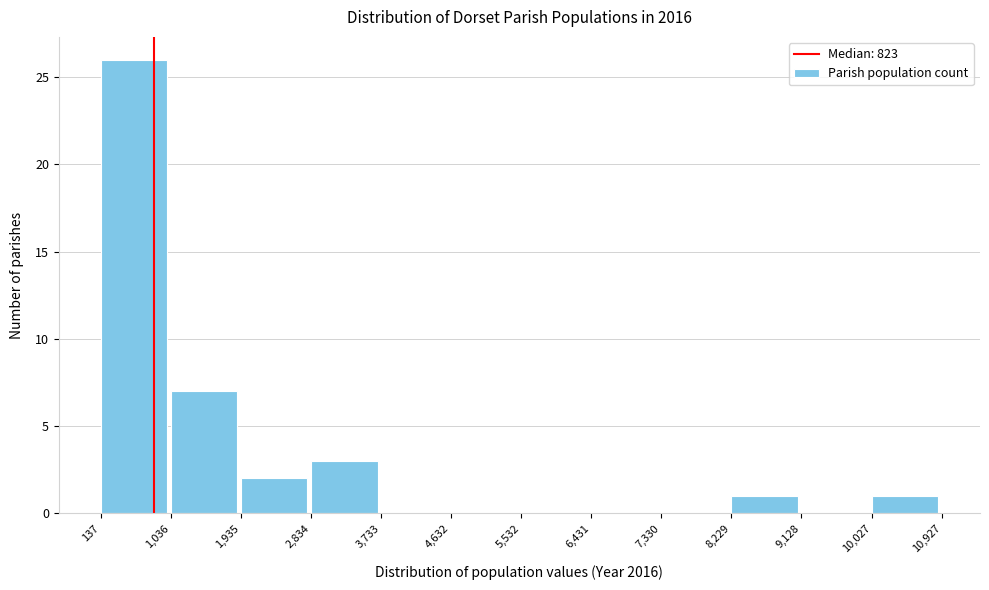

Reading left to right, list every bar in this chart as the range it spans on the x-axis followed by its height. The values are not printed on the chart, so give them approximately, as read against the axis.

137 to 1,036: 26
1,036 to 1,935: 7
1,935 to 2,834: 2
2,834 to 3,733: 3
3,733 to 4,632: 0
4,632 to 5,532: 0
5,532 to 6,431: 0
6,431 to 7,330: 0
7,330 to 8,229: 0
8,229 to 9,128: 1
9,128 to 10,027: 0
10,027 to 10,927: 1